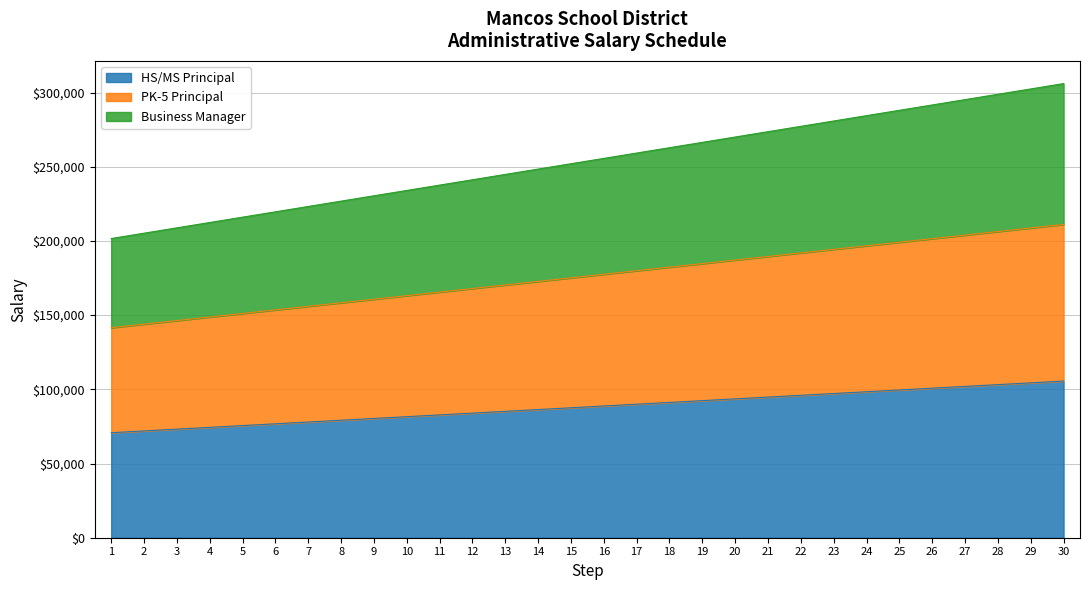

Does the chart have visible grid lines?

Yes